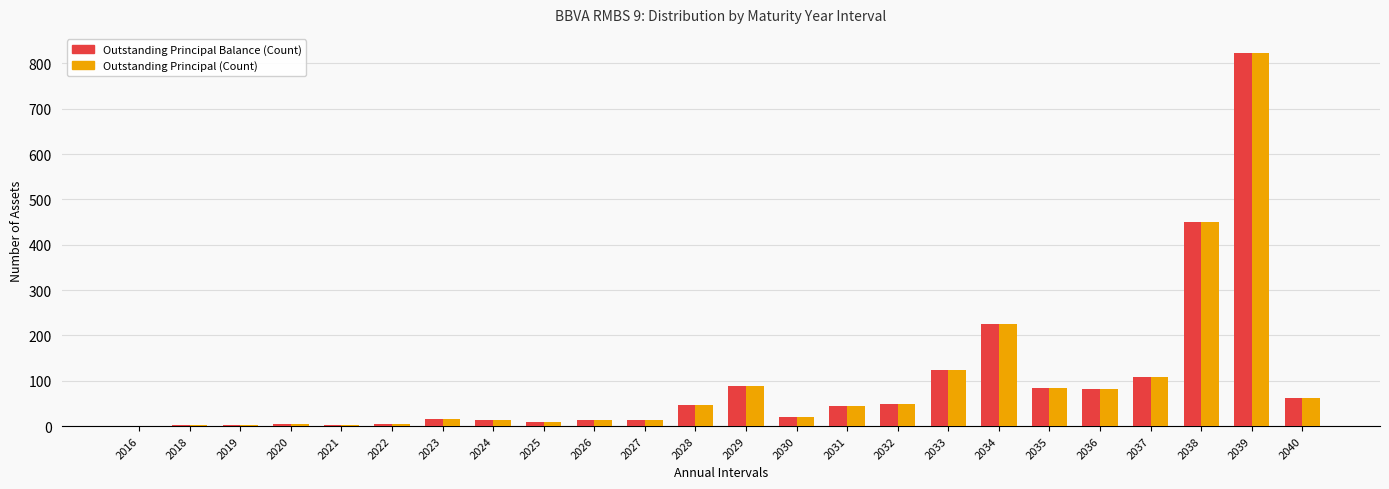

What is the sum of the Outstanding Principal Balance (Count) values at 2039 and 2018?

826